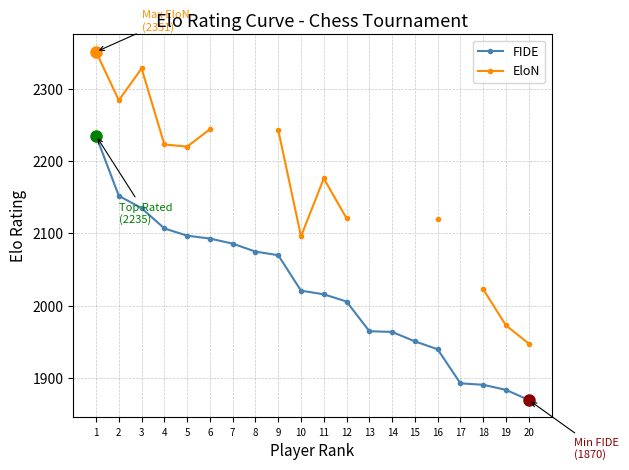

Where does the FIDE series first go above 2021?

1